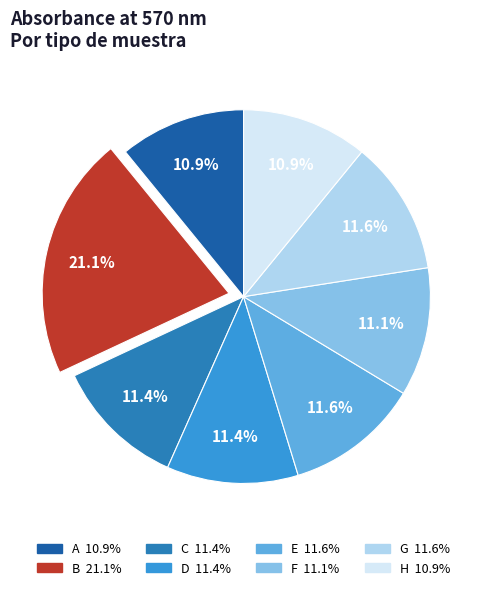

To the nearest percent, what is the difference between the largest and smallest slice percentages?

10%